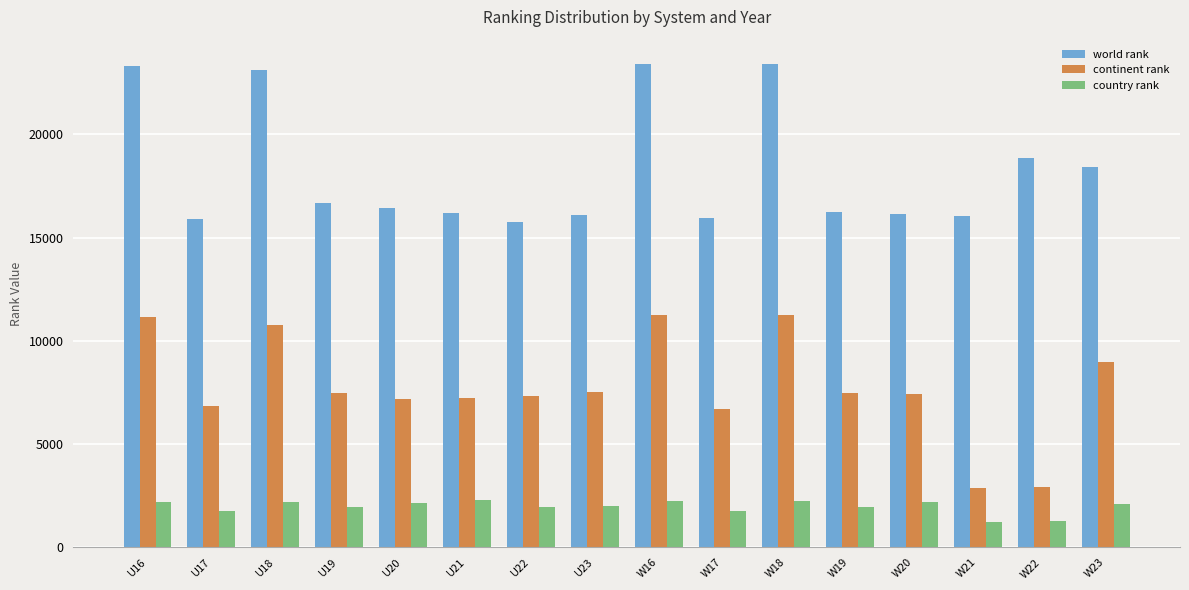

Which series has the widest spread of values?

continent rank